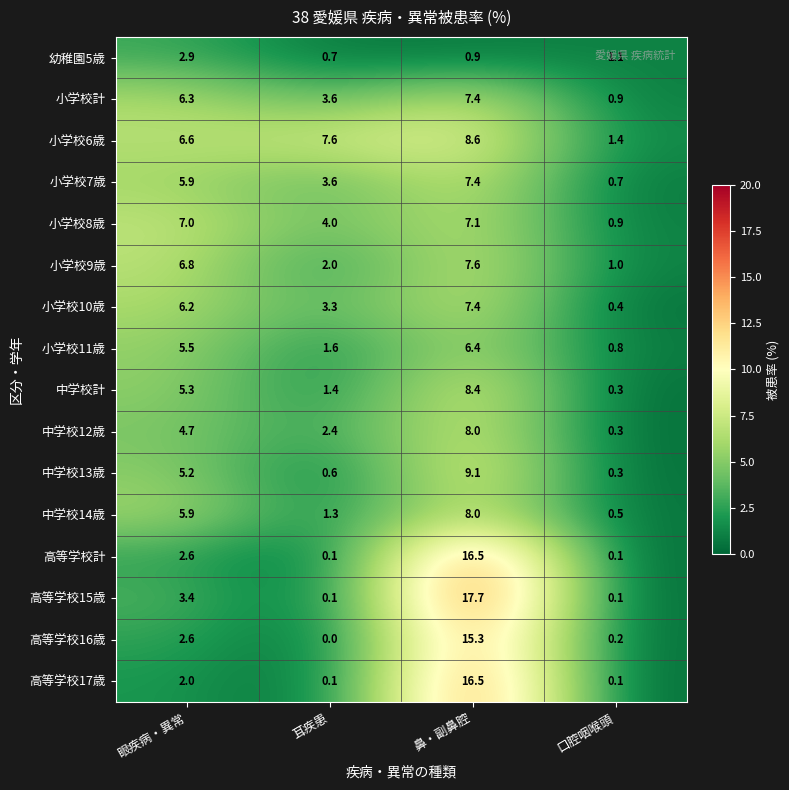

Which series has the largest range (max minus min)?

高等学校15歳